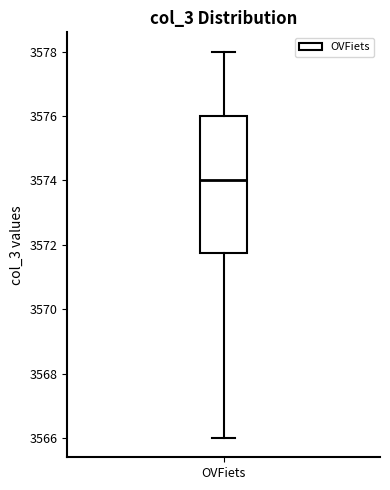

Read this box plot against the y-axis: the position of the median line, the range covered by the box, and the ends of both whiskers. The values are not printed on the chart, so give them approximately, as read against the axis.

median 3574.0, box 3571.8 to 3576.0, whiskers 3566.0 to 3578.0